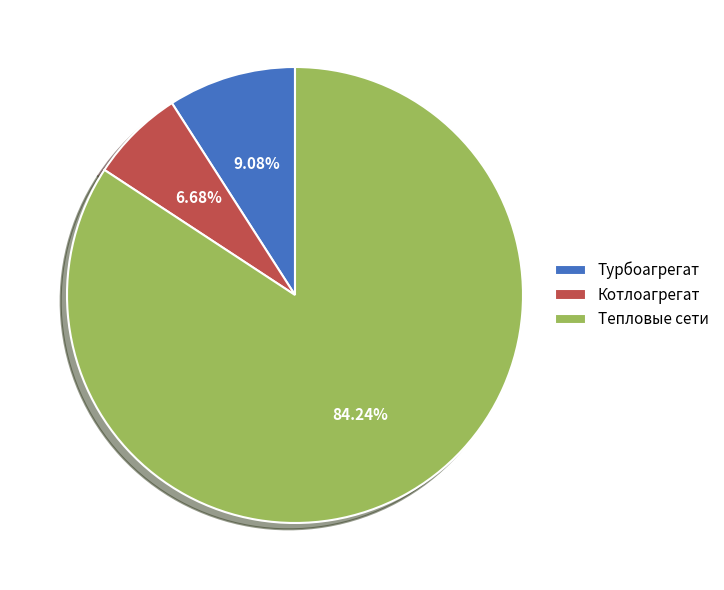

What percentage is the Турбоагрегат slice, to the nearest percent?

9%